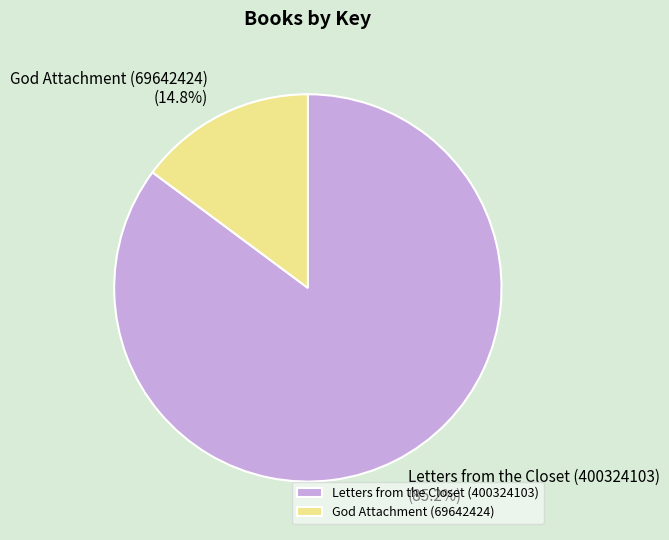

Is it true that God Attachment (69642424) is 23% of the pie?

False